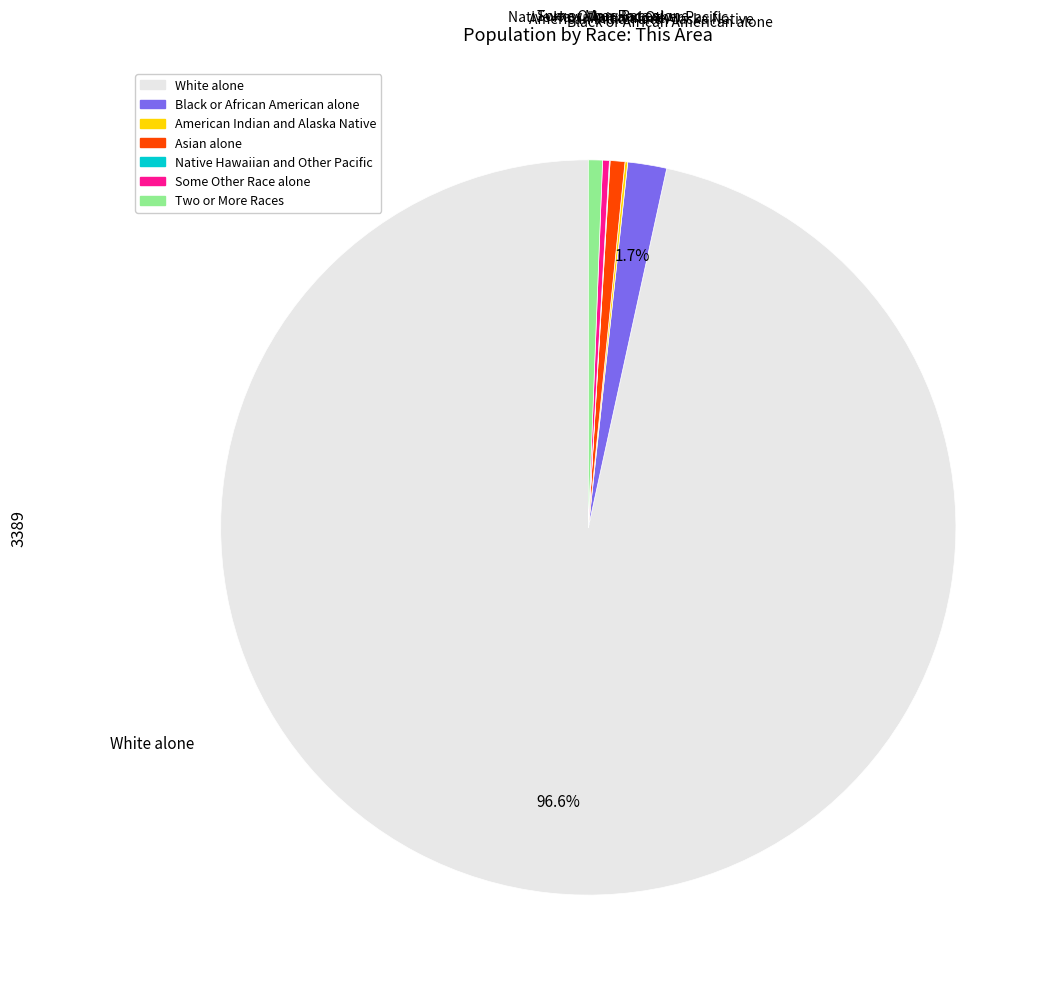

Which category has the biggest portion of the pie?

White alone